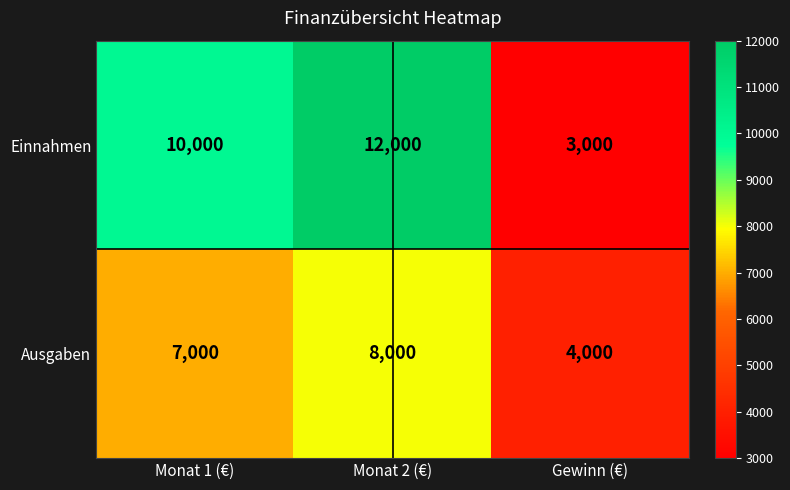

What is the difference between the highest and lowest values at Gewinn (€)?

1000